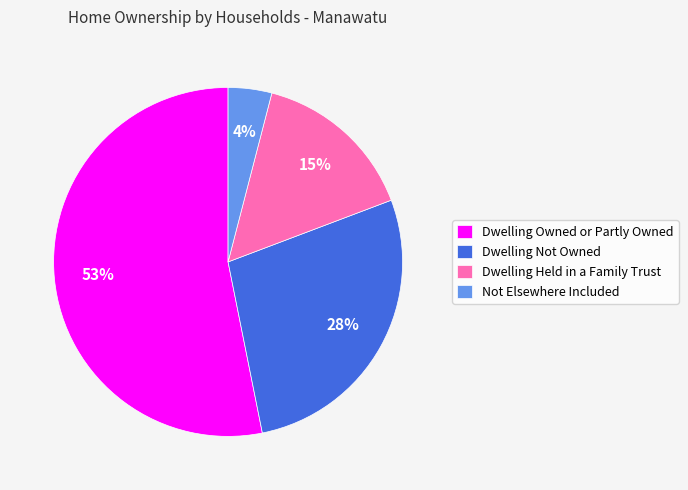

What is the smallest slice in the pie chart?

Not Elsewhere Included